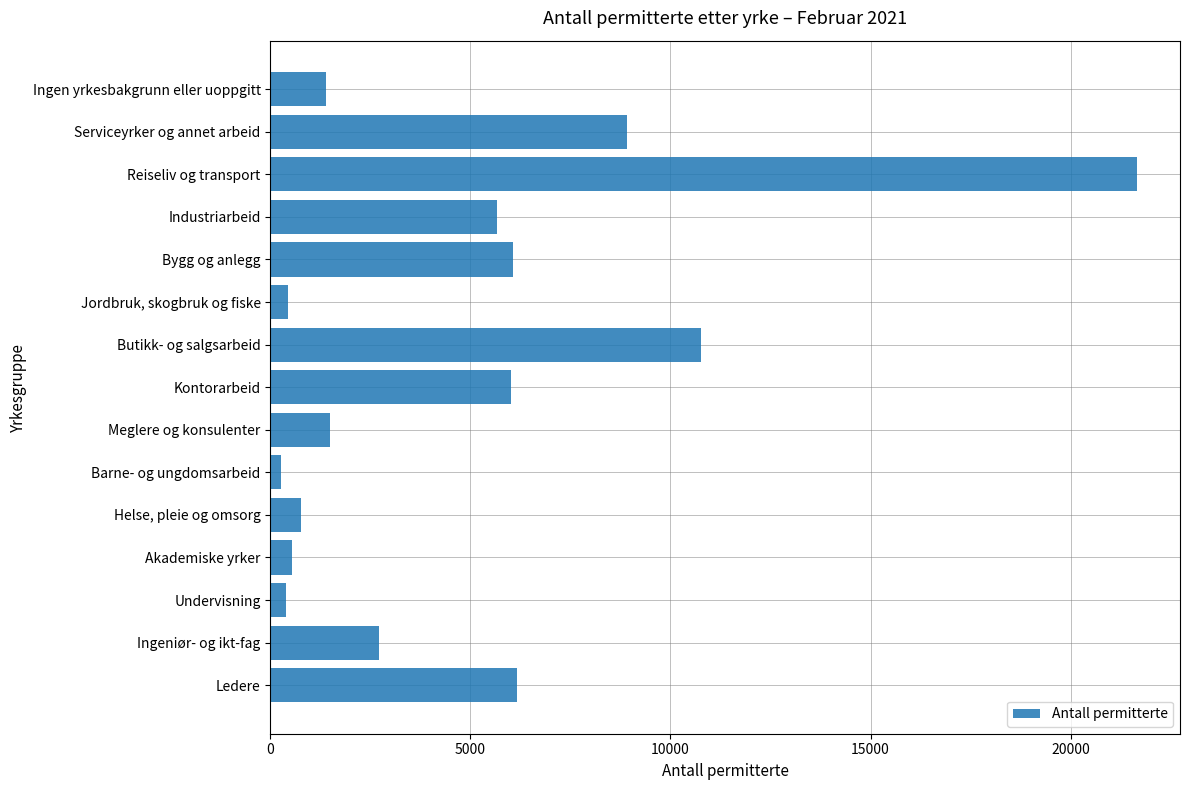

True or false: the data shows 8907 at Serviceyrker og annet arbeid.

True